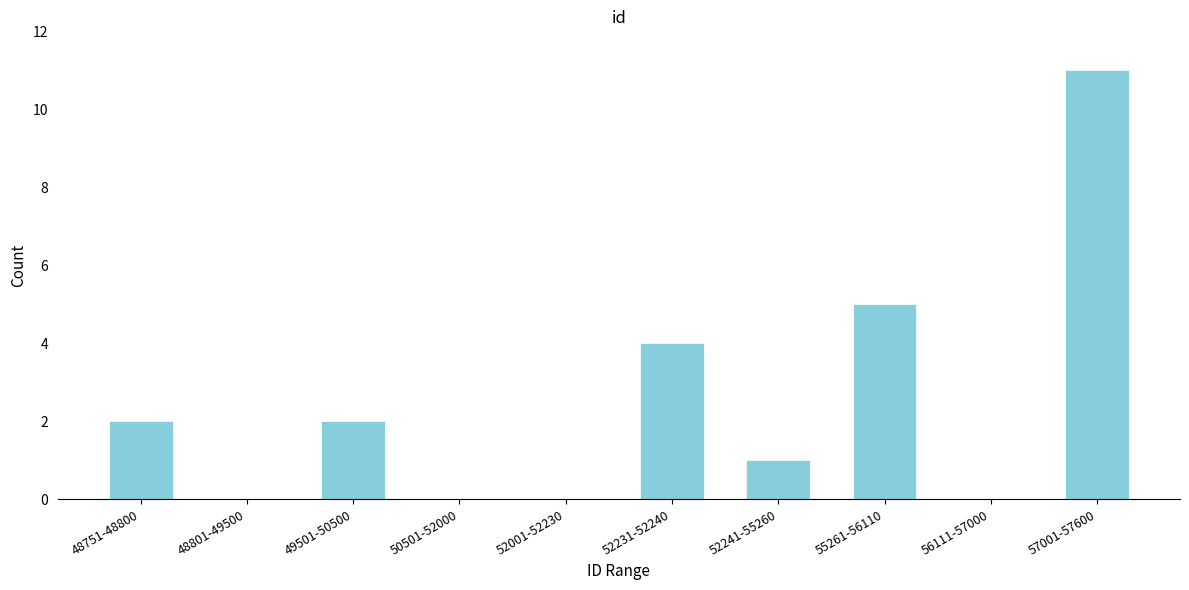

Reading right to left, extract all data points from this chart.

57001-57600=11	56111-57000=0	55261-56110=5	52241-55260=1	52231-52240=4	52001-52230=0	50501-52000=0	49501-50500=2	48801-49500=0	48751-48800=2